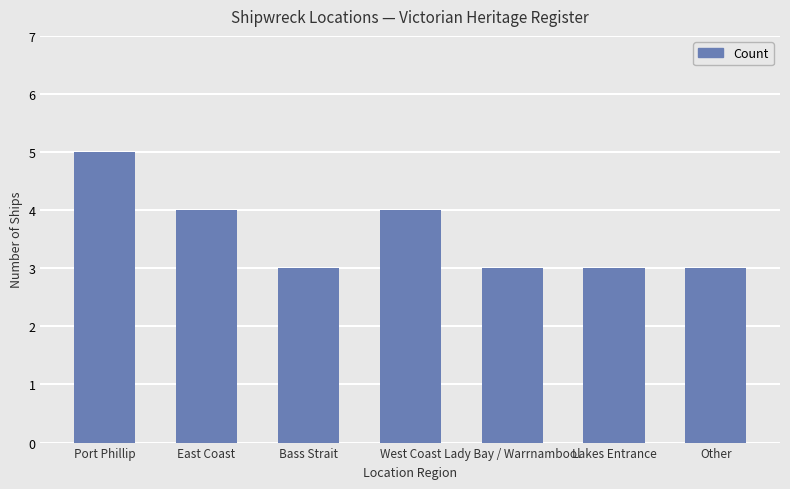

What is the ratio of the value at West Coast to the value at Port Phillip?

0.8